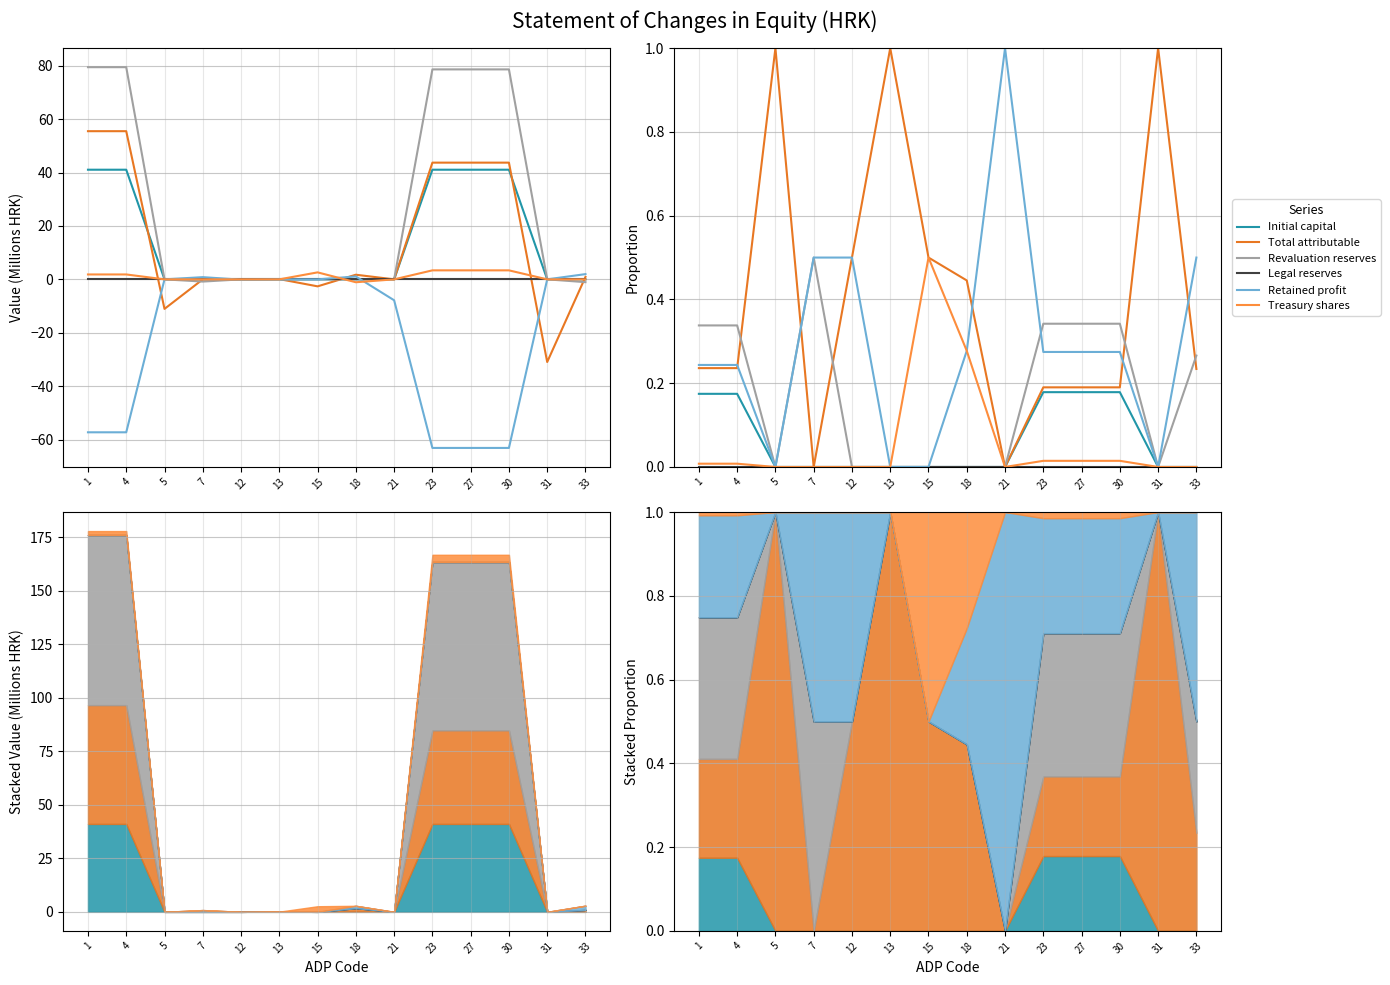

Is it true that Treasury shares equals 0.0 at 23?

True